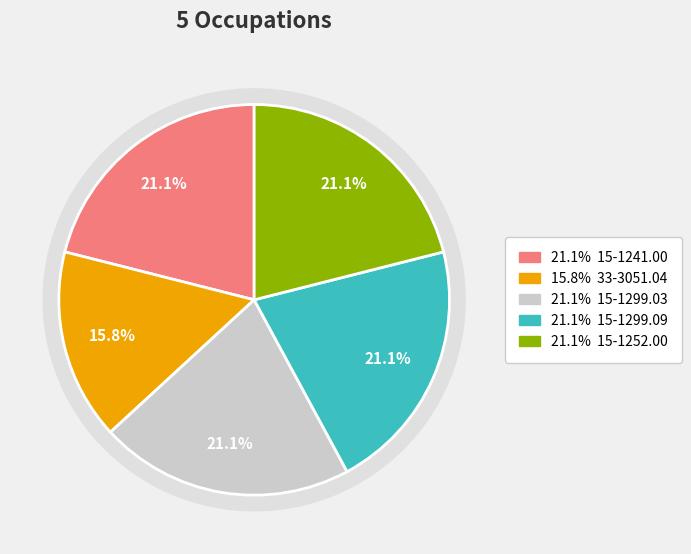

What percentage is the 33-3051.04 slice, to the nearest percent?

16%